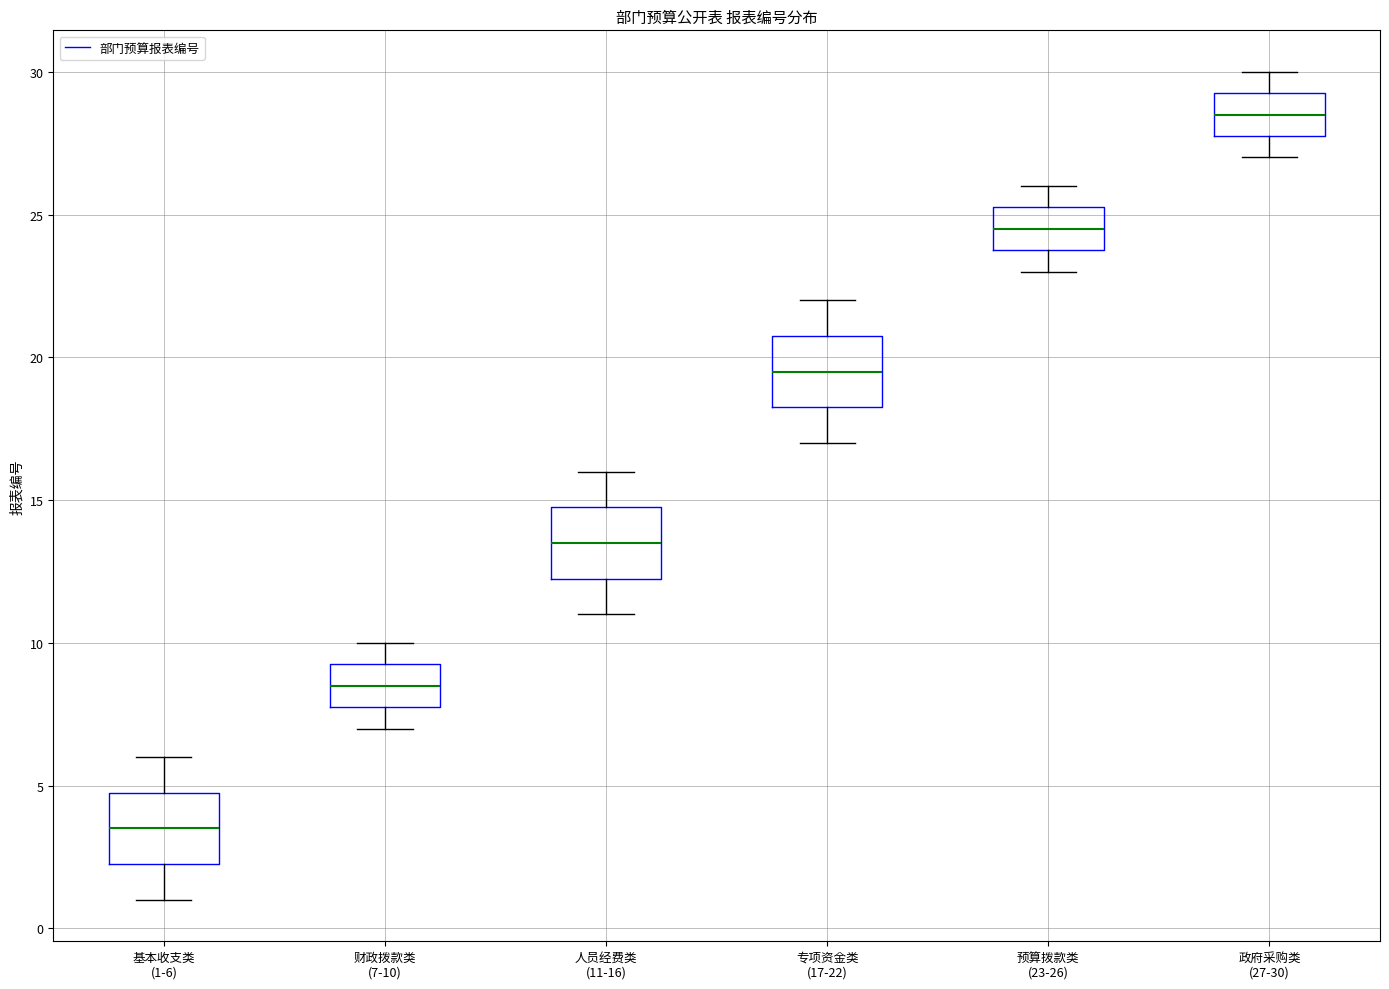

Which box's median line is the lowest?

基本收支类 (1-6)